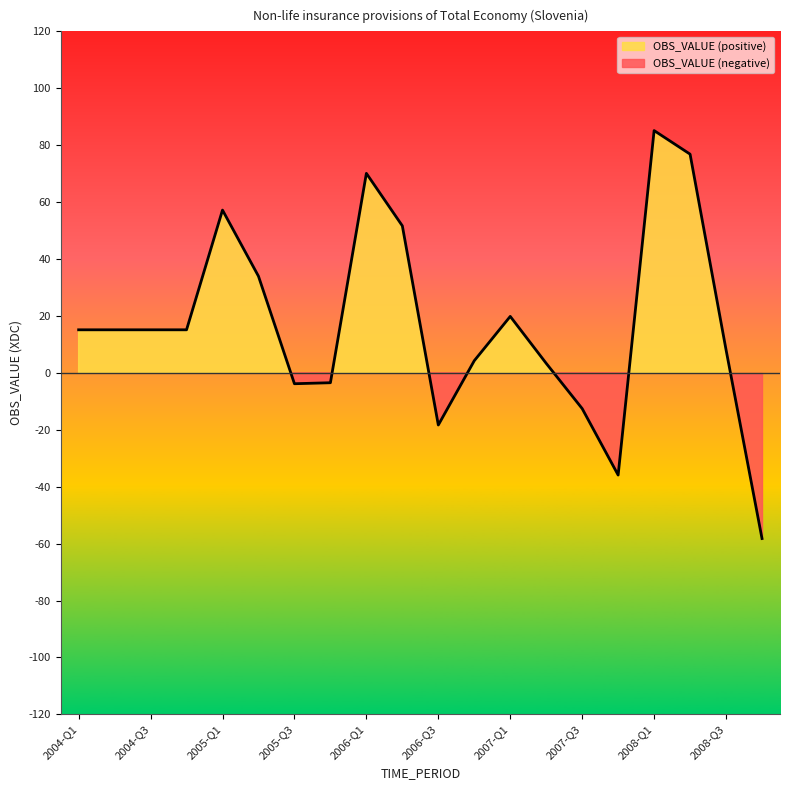

Rank the categories by value from highest to lowest.

2008-Q1, 2008-Q2, 2006-Q1, 2005-Q1, 2006-Q2, 2005-Q2, 2007-Q1, 2004-Q1, 2004-Q2, 2004-Q3, 2004-Q4, 2008-Q3, 2006-Q4, 2007-Q2, 2005-Q4, 2005-Q3, 2007-Q3, 2006-Q3, 2007-Q4, 2008-Q4